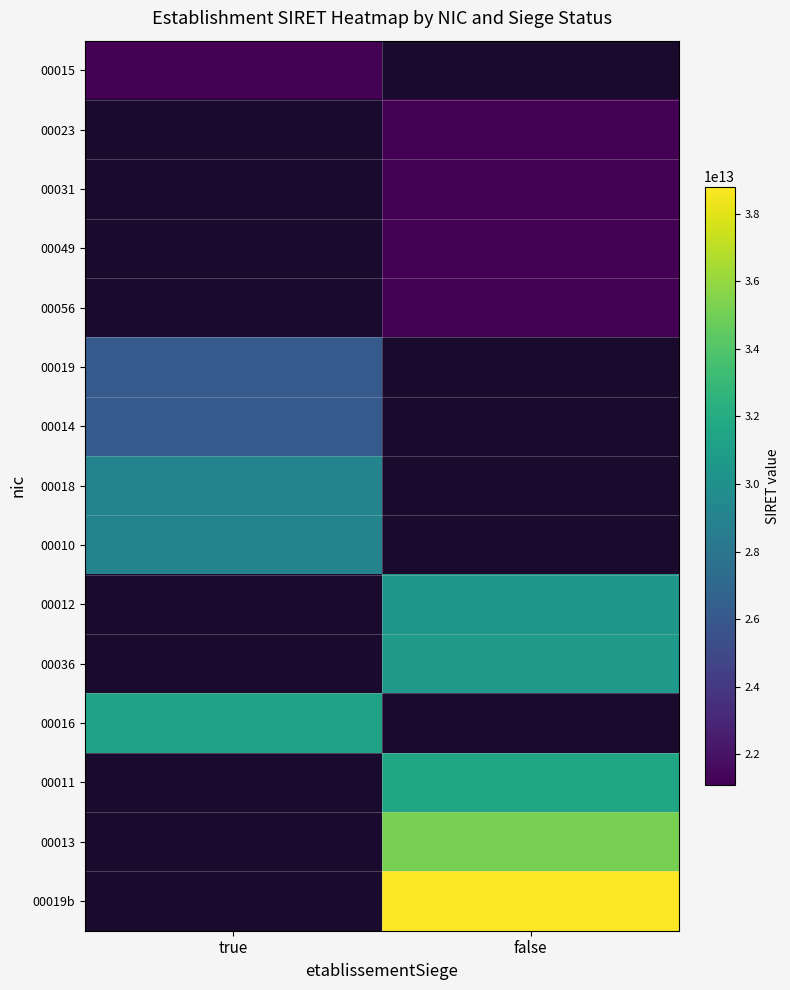

Which category has the highest value across all series?

false